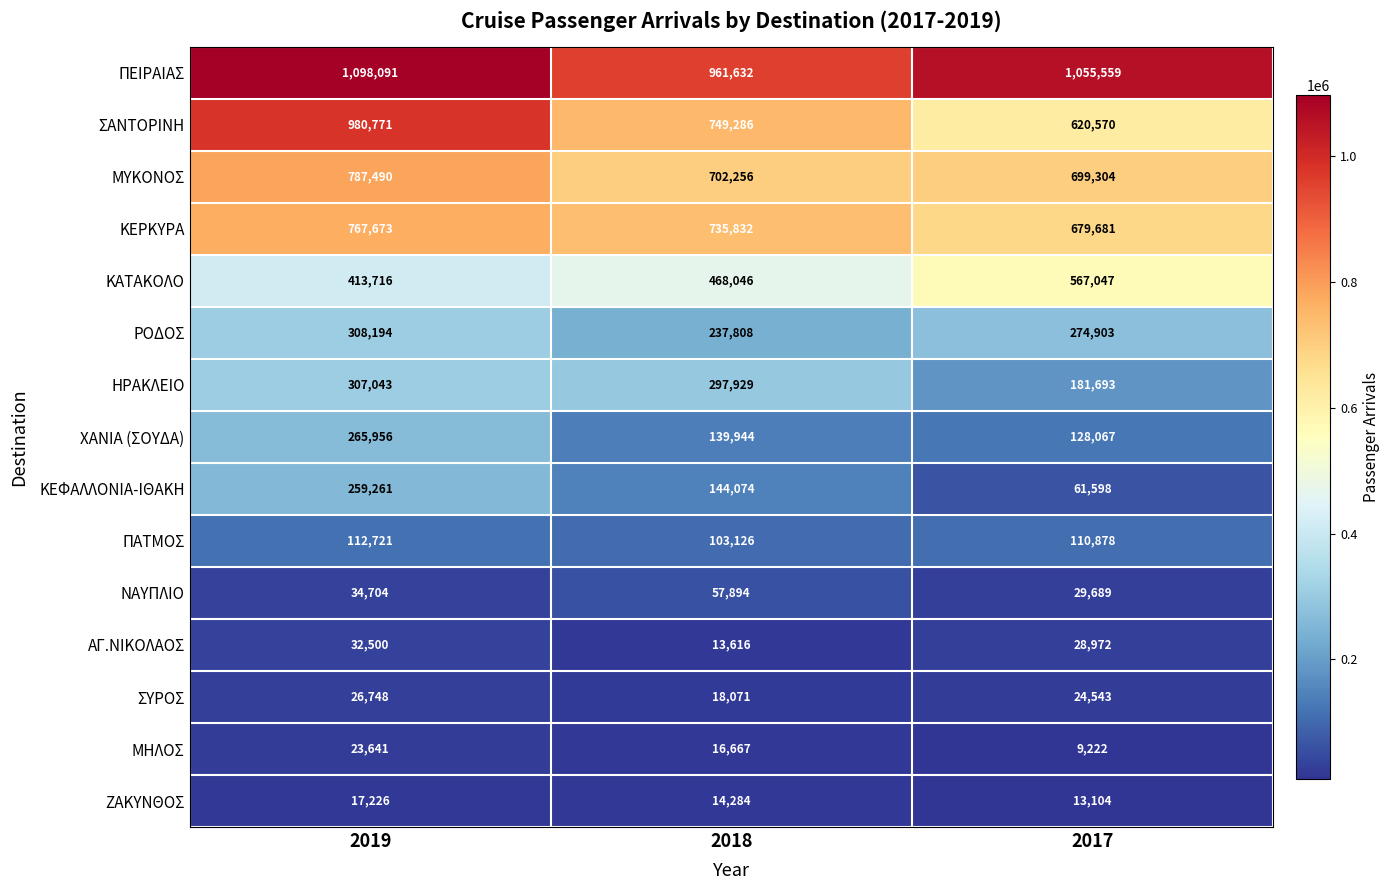

How many categories are shown in the chart?

3